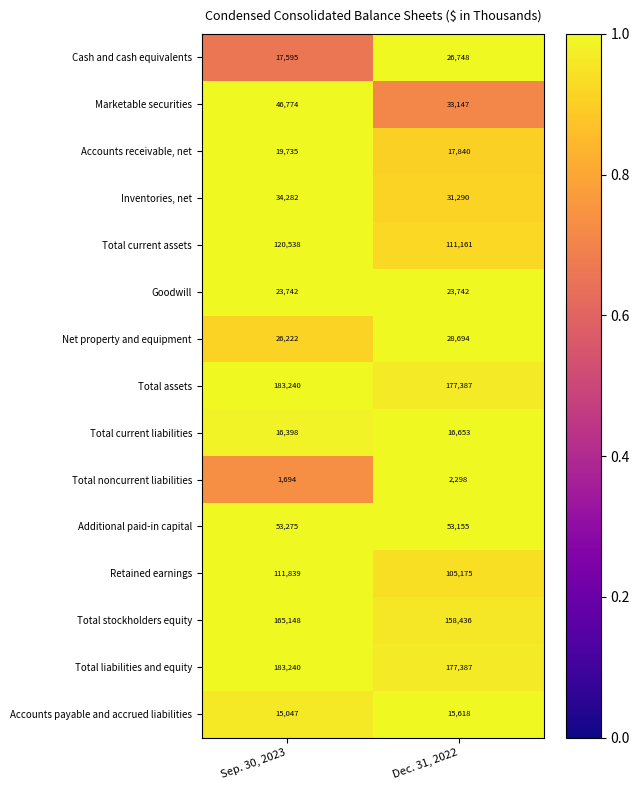

The value of Accounts payable and accrued liabilities at Dec. 31, 2022 is 24572. True or false?

False